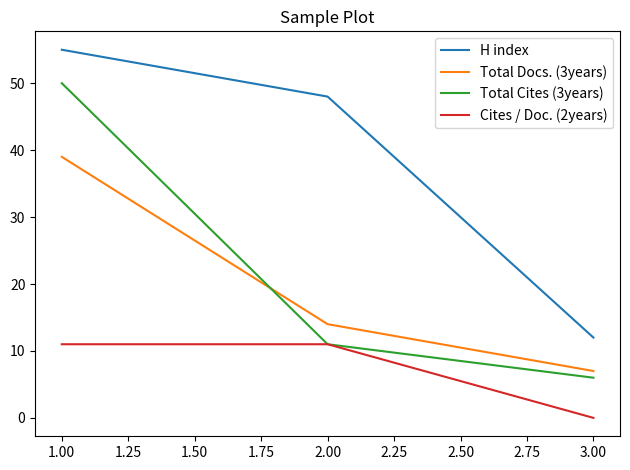

Reading left to right, transcribe all the data shown in this chart.

H index: 55	48	12
Total Docs. (3years): 39	14	7
Total Cites (3years): 50	11	6
Cites / Doc. (2years): 11	11	0